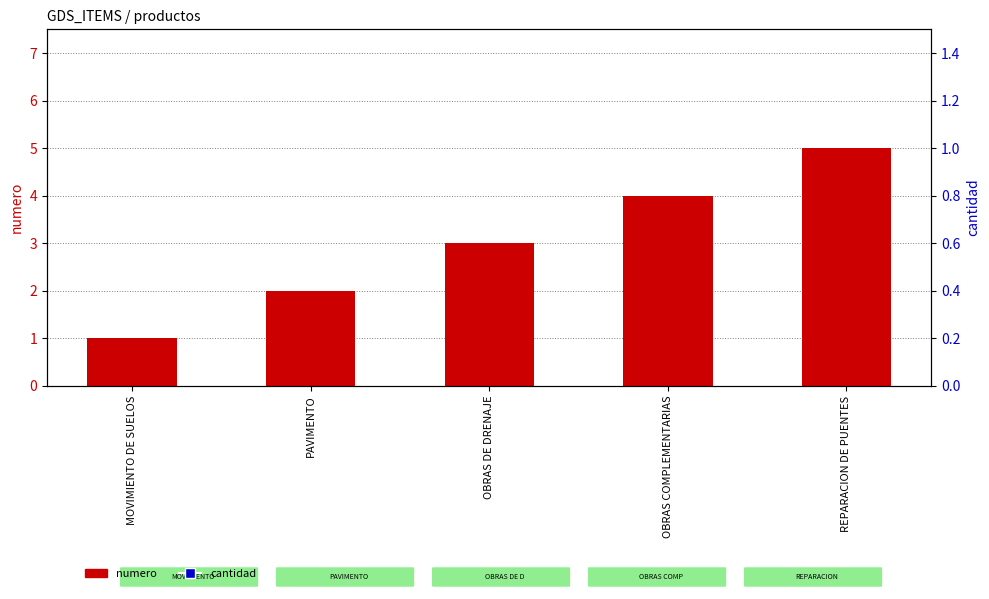

Which series contains the lowest Y value?

numero